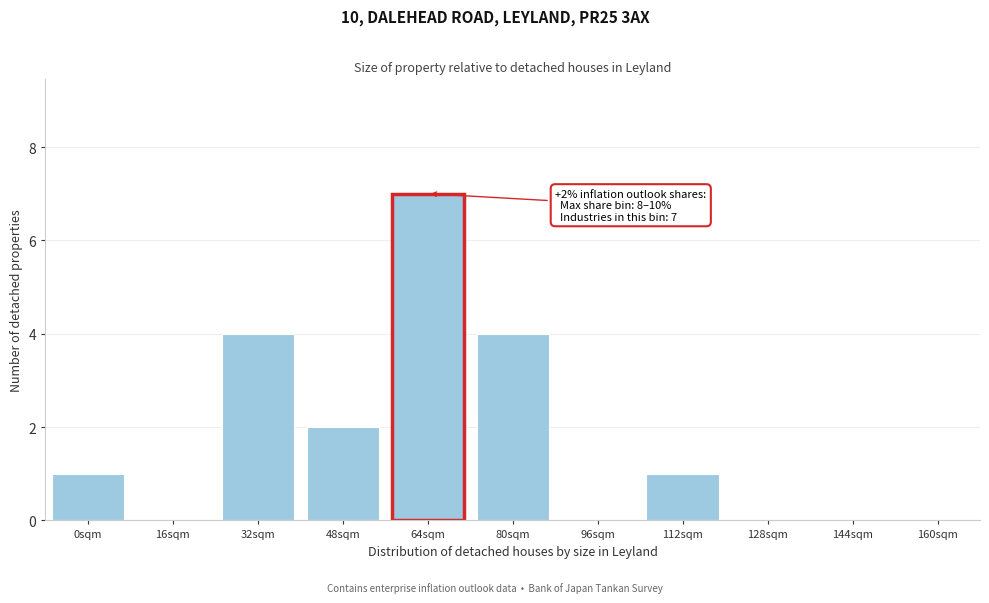

Reading left to right, list all the values displayed in this chart.

0sqm=1	16sqm=0	32sqm=4	48sqm=2	64sqm=7	80sqm=4	96sqm=0	112sqm=1	128sqm=0	144sqm=0